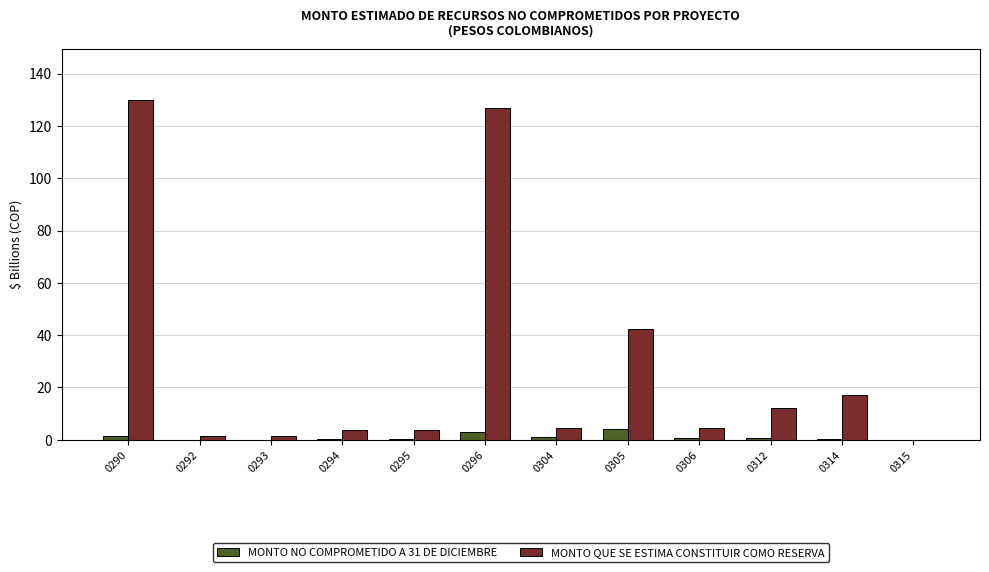

What is the total value across all series at 0295?

4.3